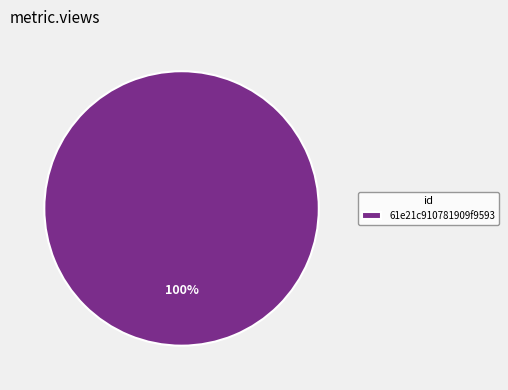

To the nearest percent, what percentage of the pie is 61e21c910781909f9593?

100%